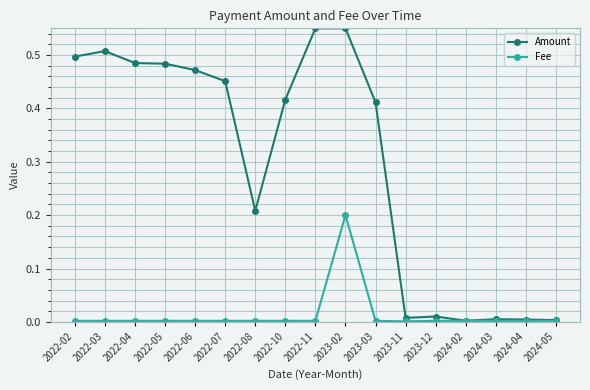

What is the label of the 16th point from the left?

2024-04